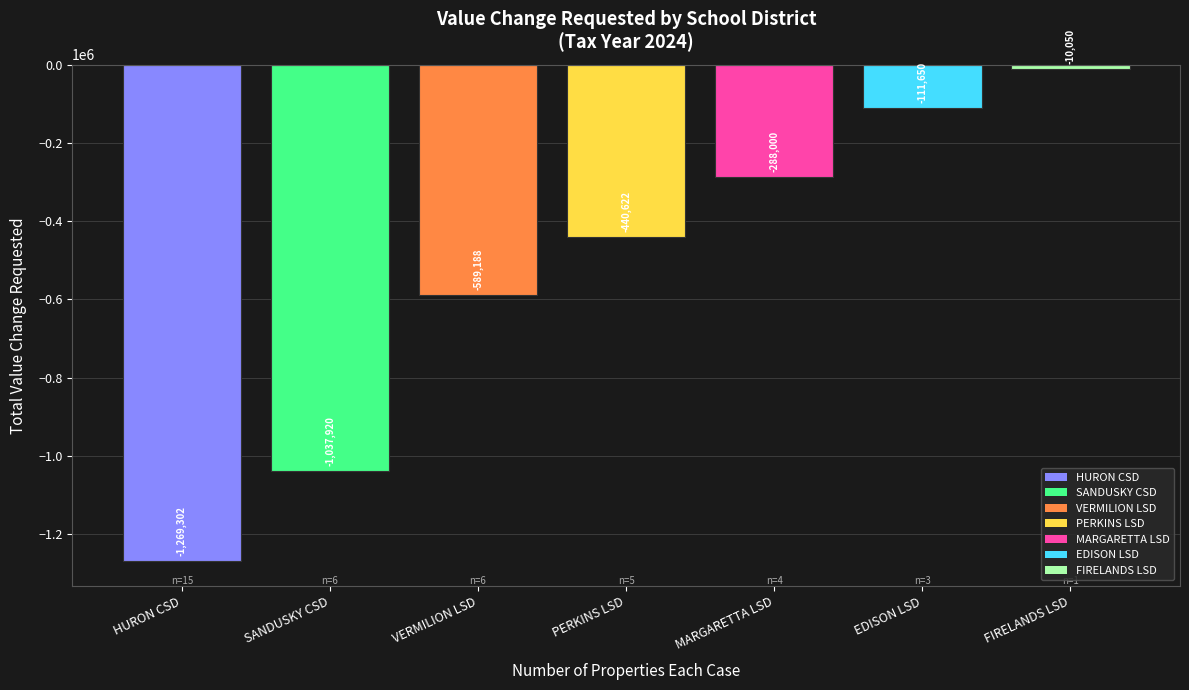

What is the difference between the second highest and second lowest values?

926270